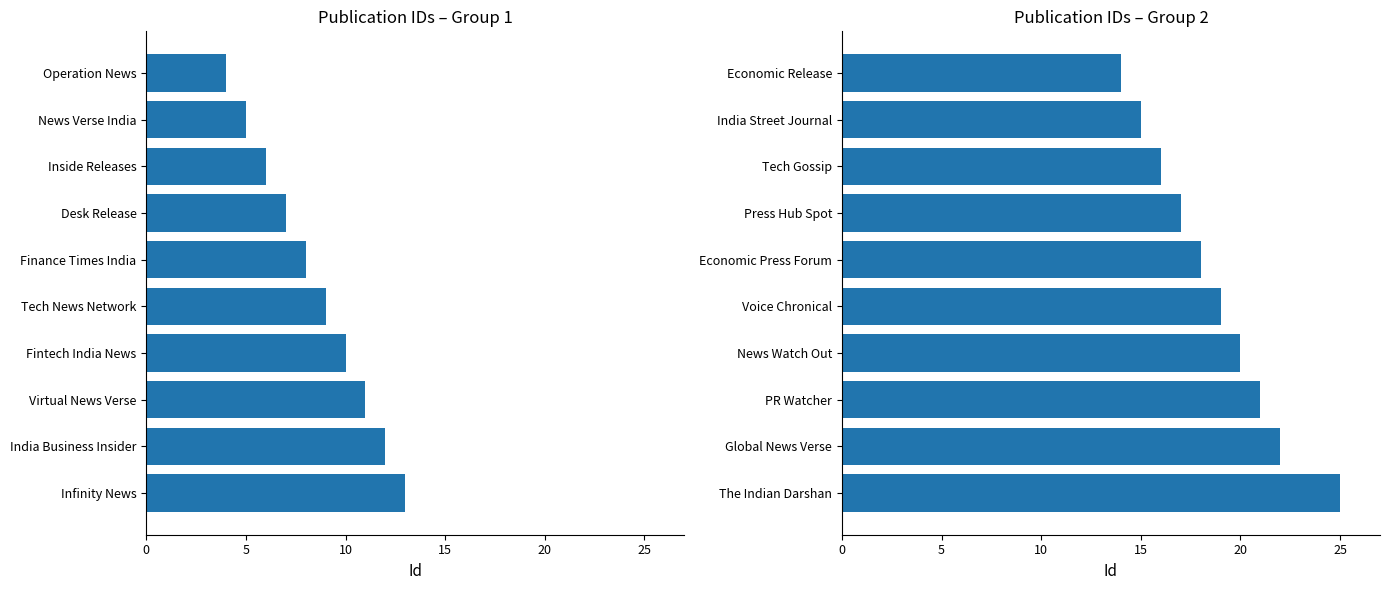

Which has a higher value, Press Hub Spot or Voice Chronical?

Voice Chronical